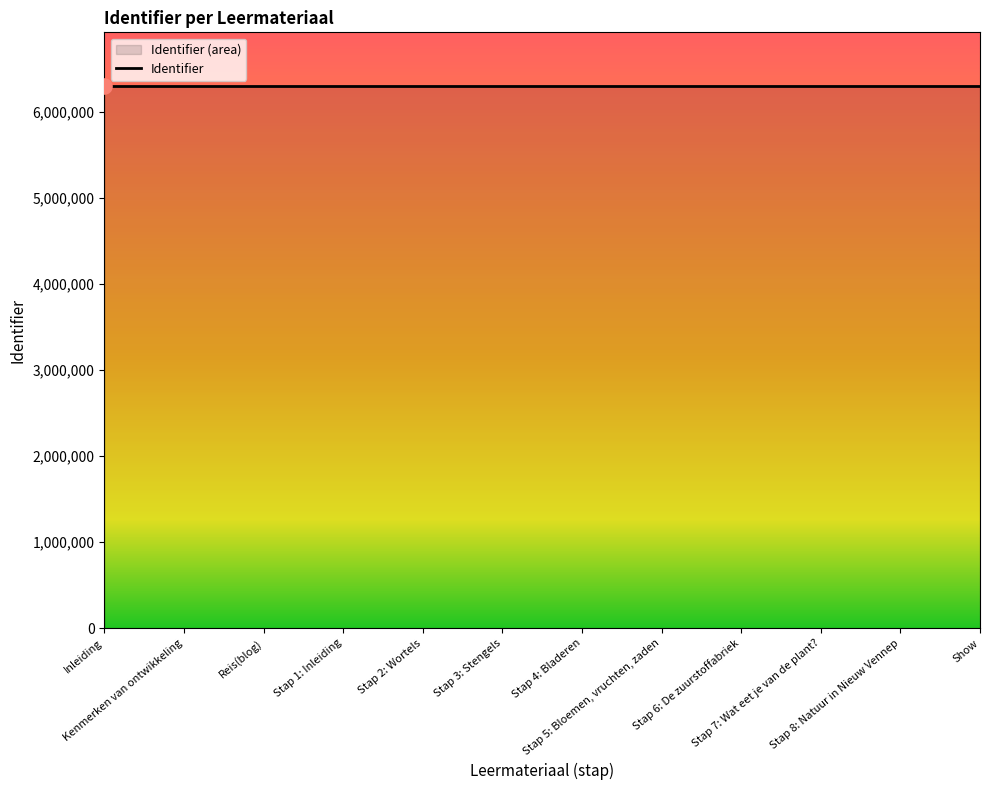

Approximately how many times larger is the value at Reis(blog) compared to Kenmerken van ontwikkeling?

1.0